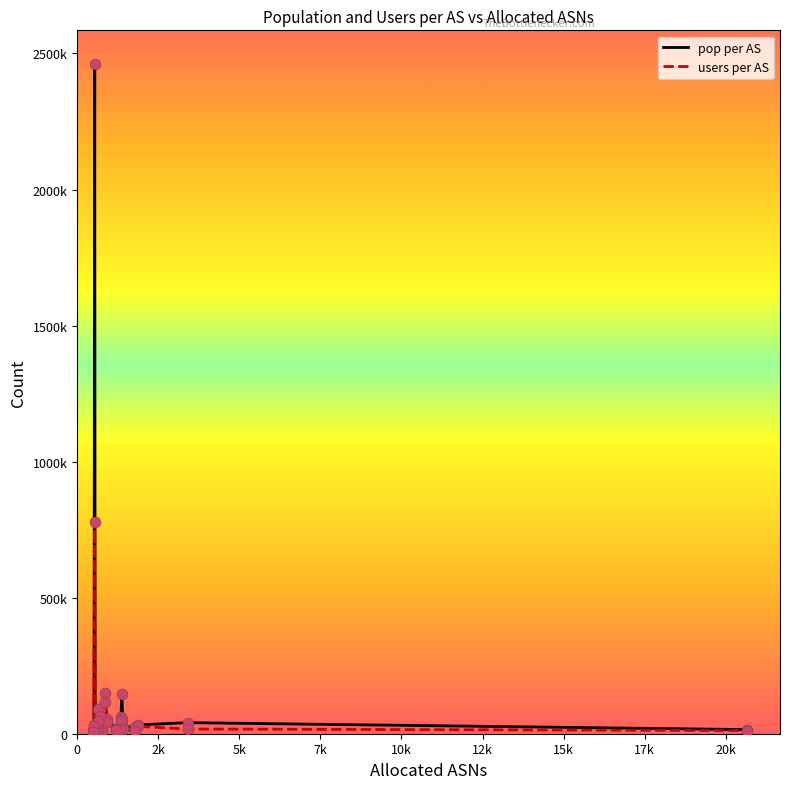

Which series has the largest total across all categories?

pop per AS